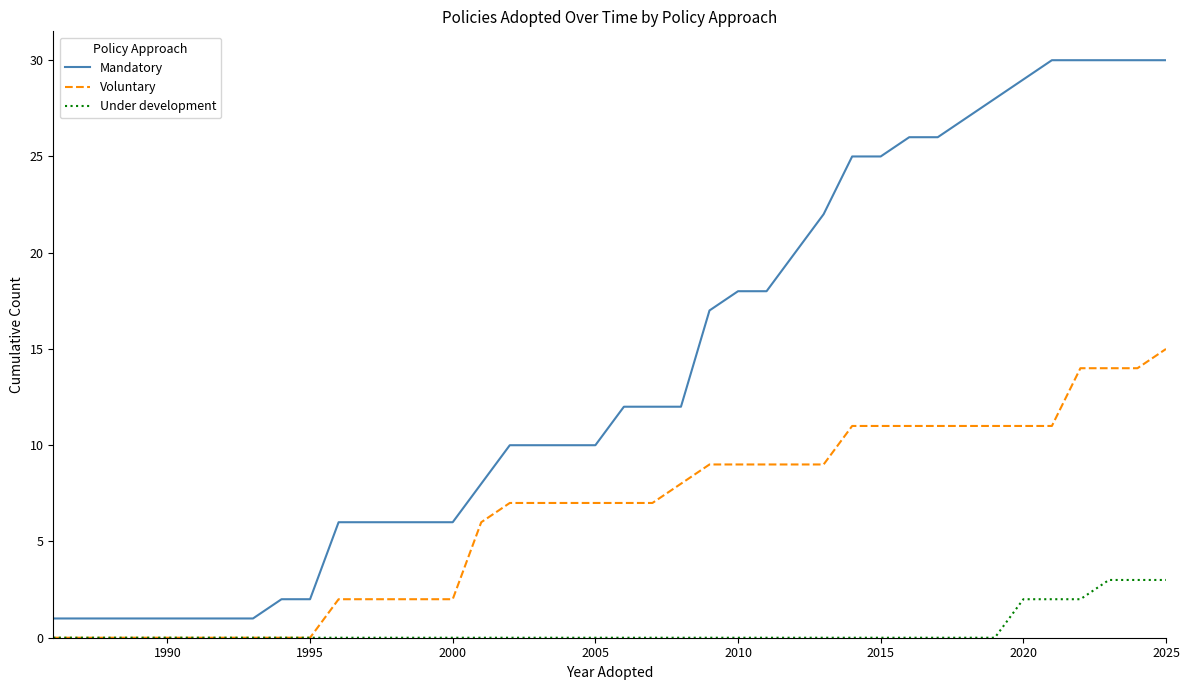

Rank the series by their average value, from lowest to highest.

Under development, Voluntary, Mandatory